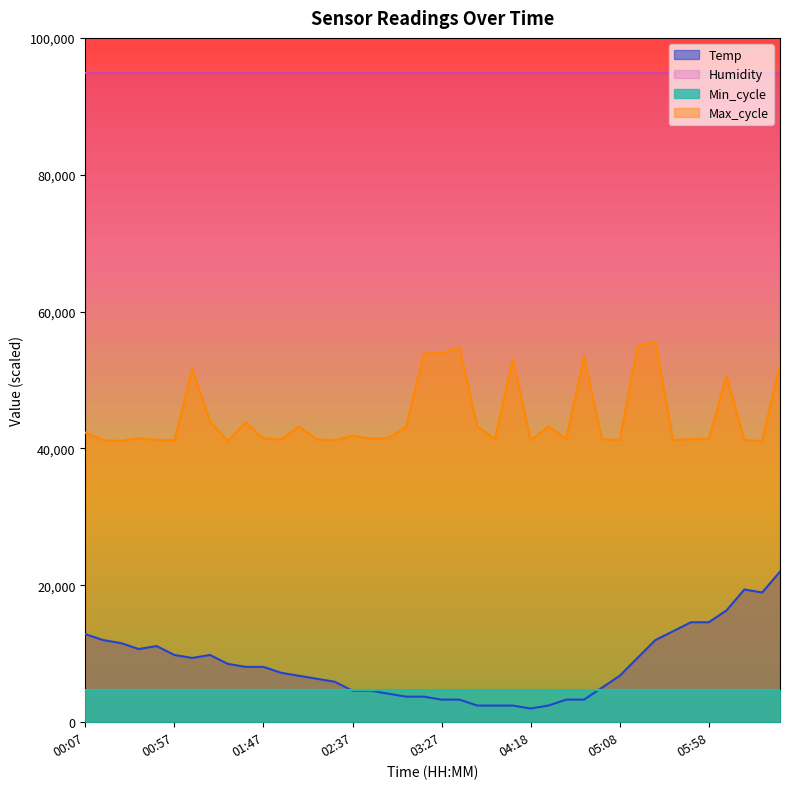

What is the lowest value of the Temp series?

2000.0